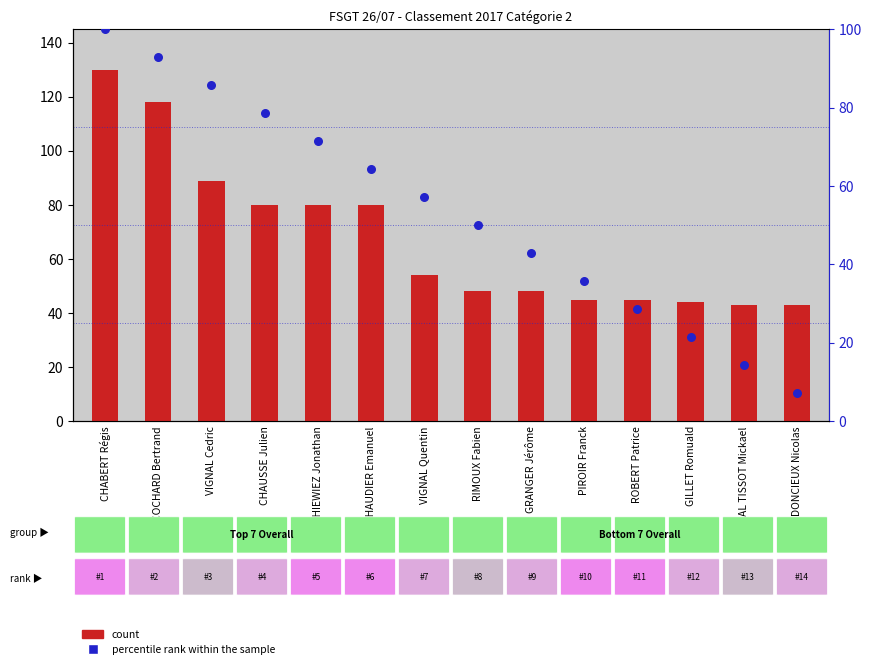

At how many categories does at least one series exceed 81?

3